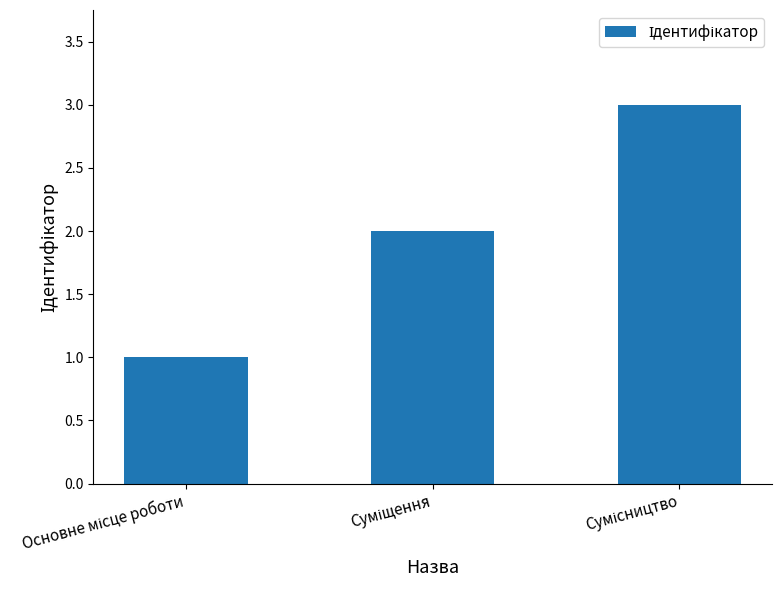

What is the sum of all values?

6